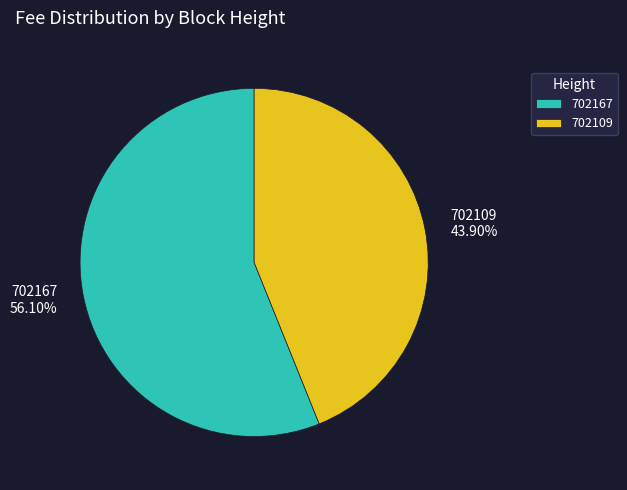

Is there any slice that represents more than half of the pie?

Yes